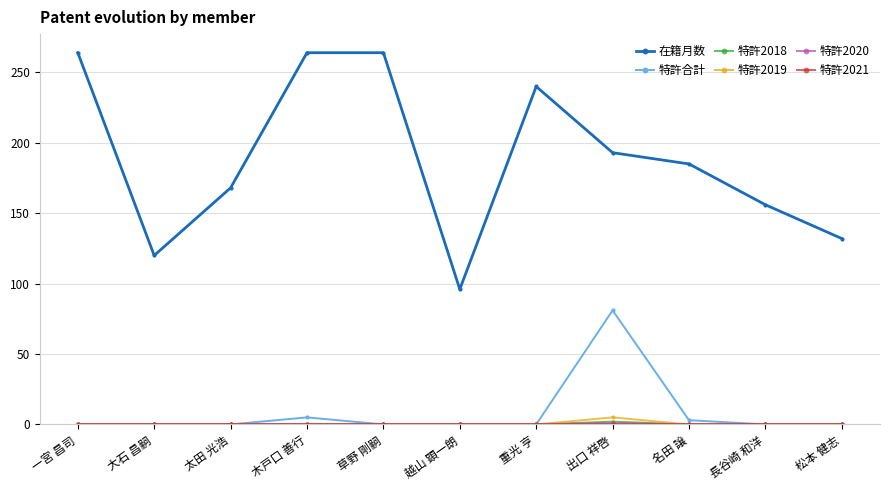

Which series has the largest total across all categories?

在籍月数